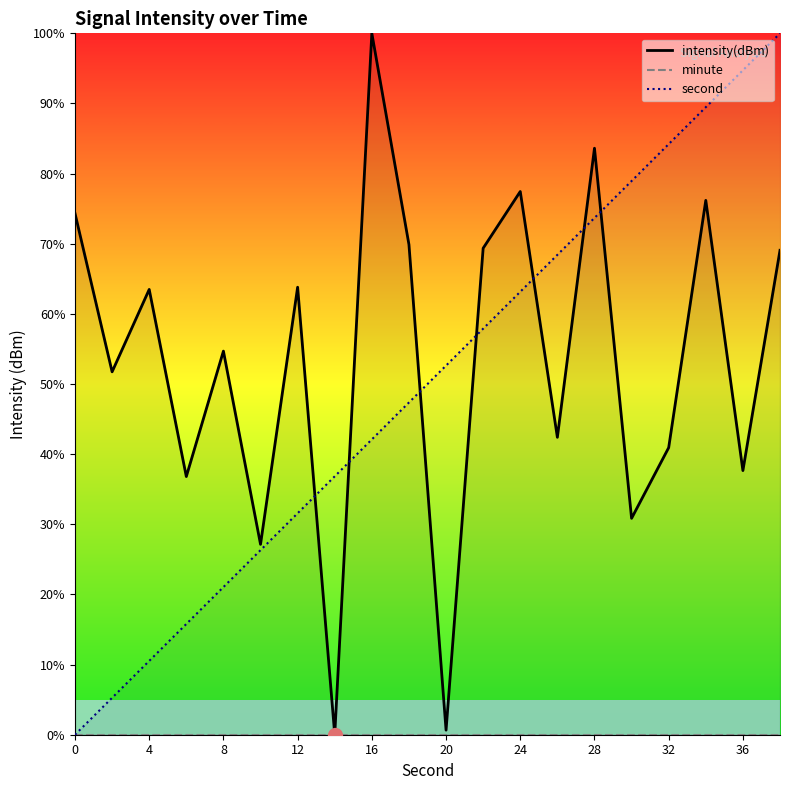

Is it true that second equals -66.4 at 0?

False